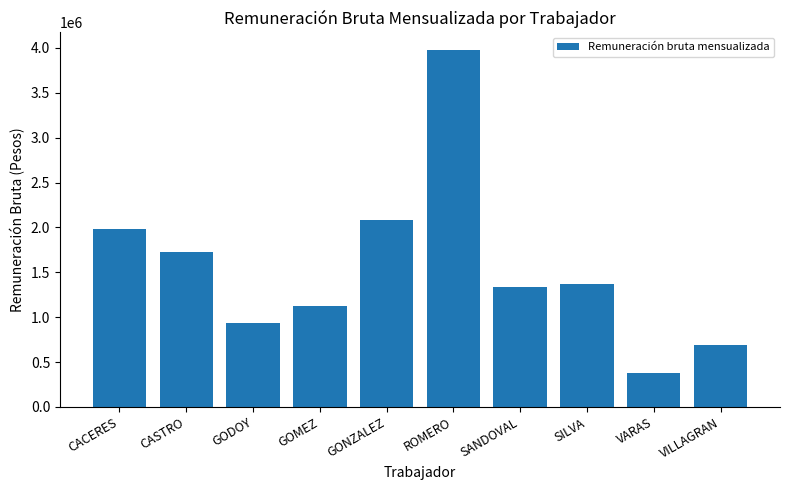

Rank the categories by value from lowest to highest.

VARAS, VILLAGRAN, GODOY, GOMEZ, SANDOVAL, SILVA, CASTRO, CACERES, GONZALEZ, ROMERO